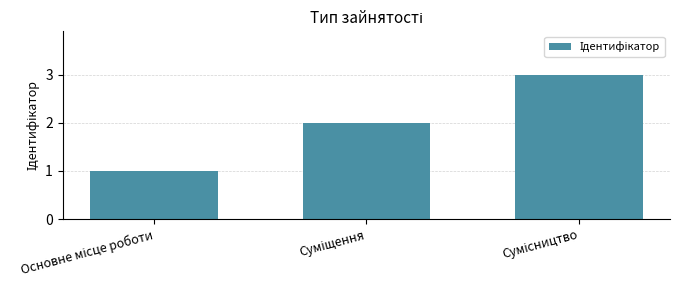

Count the number of categories in the chart.

3